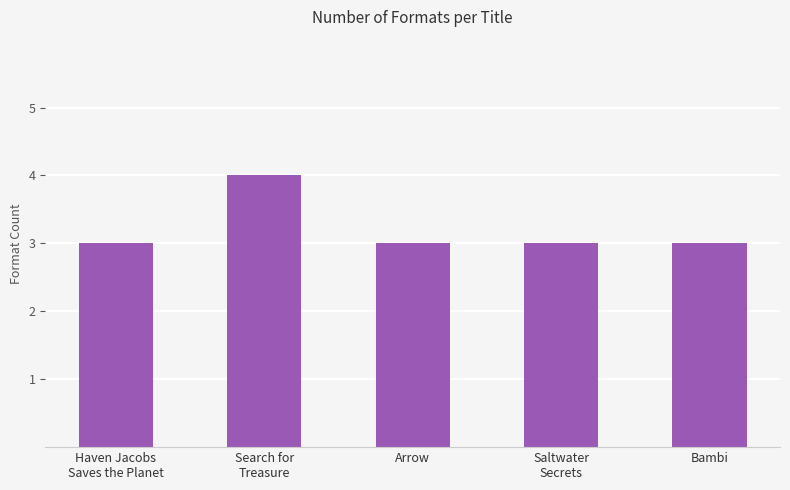

Read the value at Haven Jacobs
Saves the Planet.

3